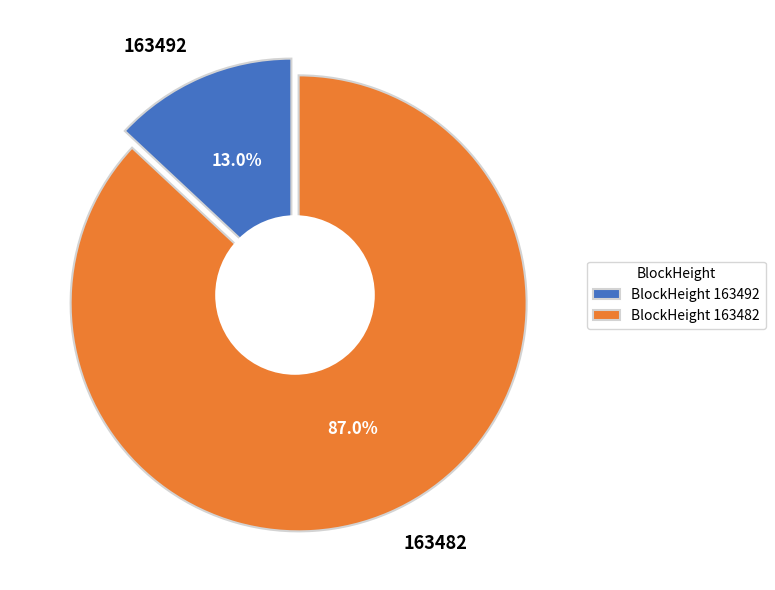

To the nearest percent, what is the difference between the 163492 and 163482 slice percentages?

74%